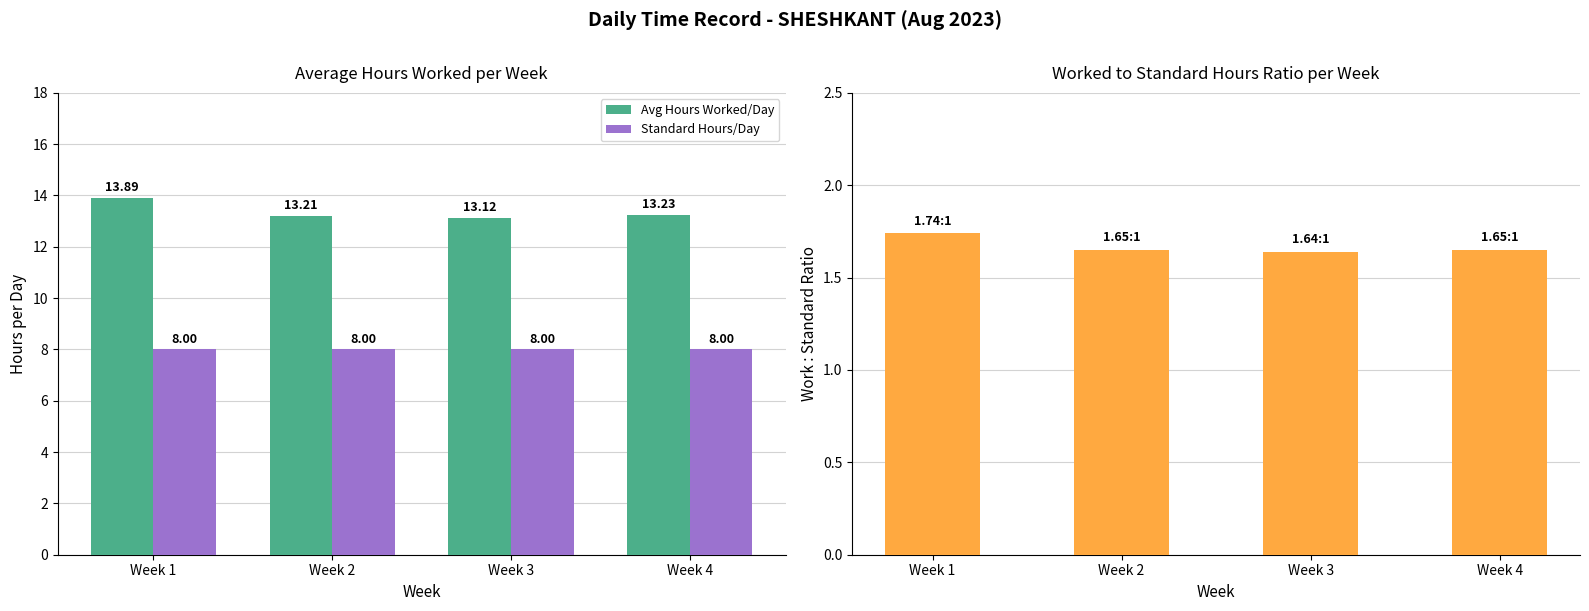

True or false: Avg Hours Worked/Day has a value of 13.2 at Week 4.

True